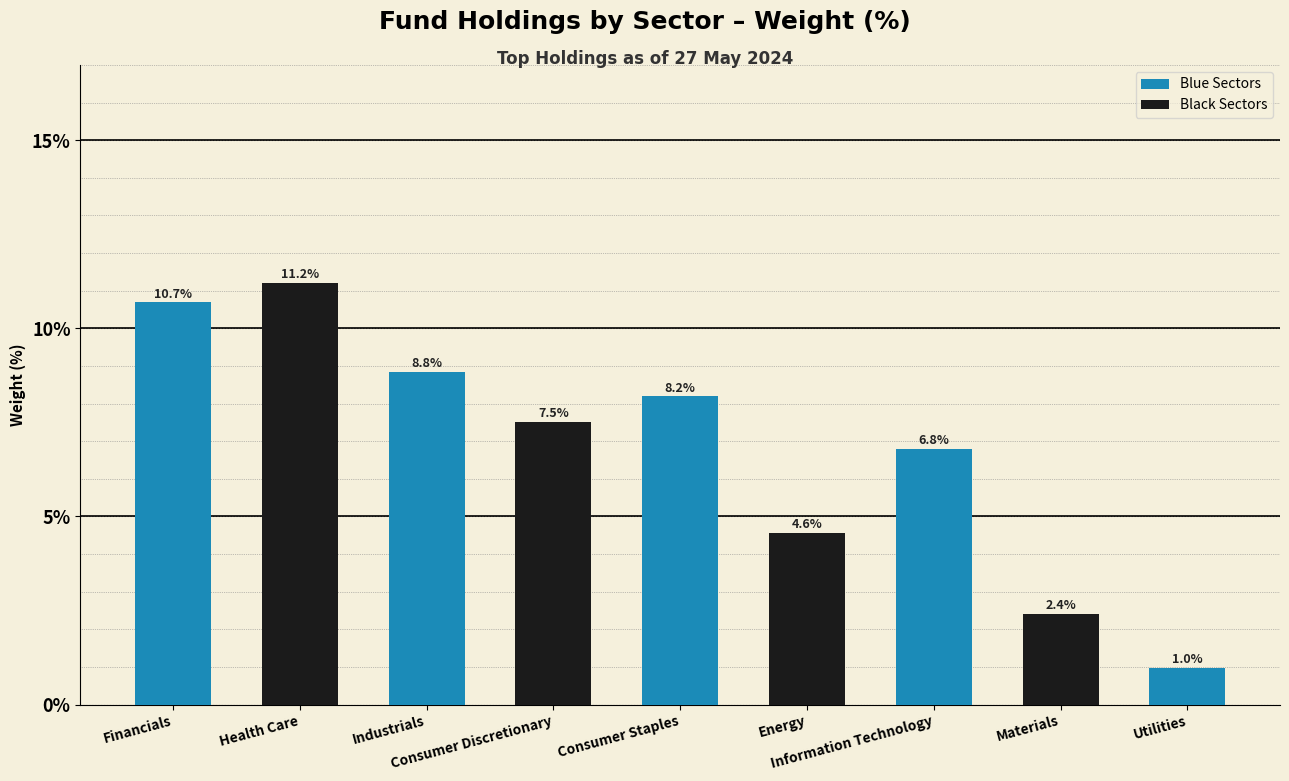

What is the difference between the maximum and minimum values?

10.2